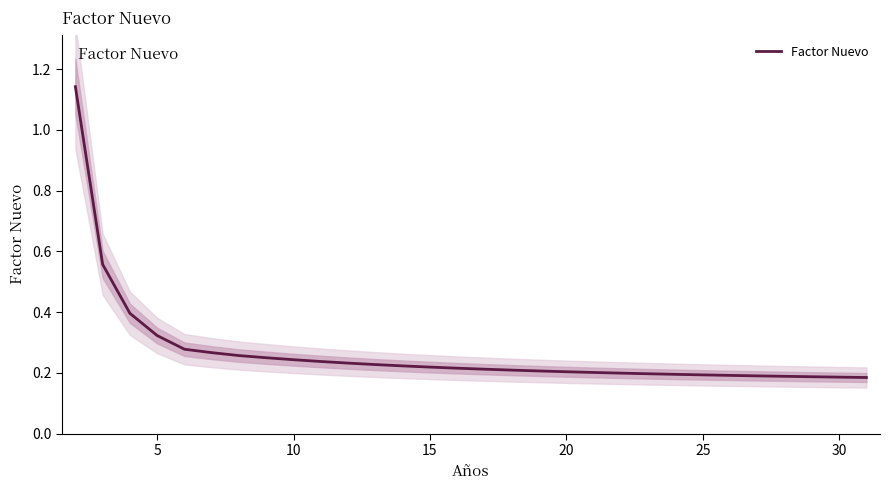

Reading left to right, extract all data points from this chart.

1.1	0.6	0.4	0.3	0.3	0.3	0.3	0.2	0.2	0.2	0.2	0.2	0.2	0.2	0.2	0.2	0.2	0.2	0.2	0.2	0.2	0.2	0.2	0.2	0.2	0.2	0.2	0.2	0.2	0.2